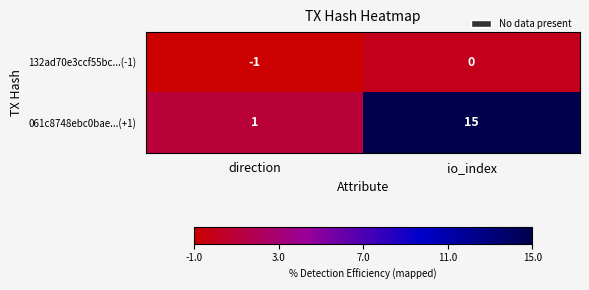

Which category has the lowest value across all series?

direction